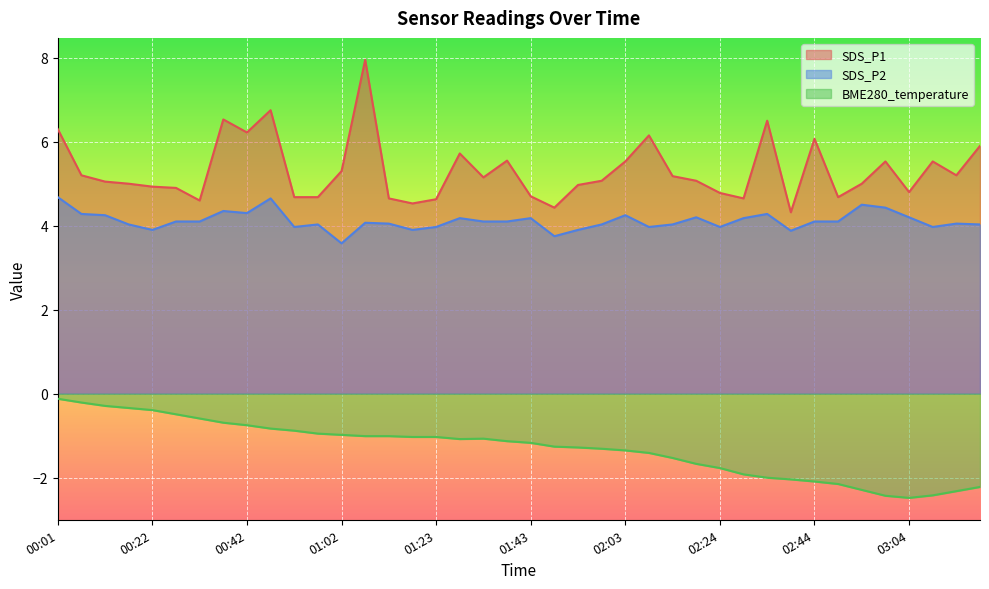

What is the value of the SDS_P1 point at the 33rd from the left?

6.1